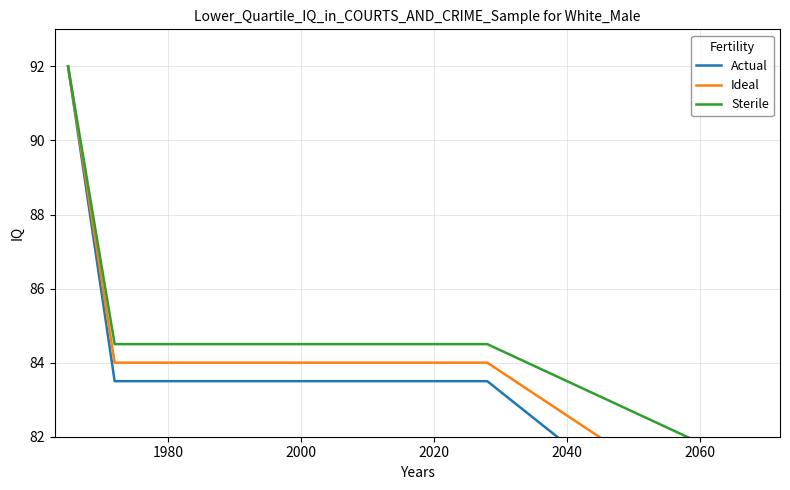

What is the minimum value for Ideal?

79.8